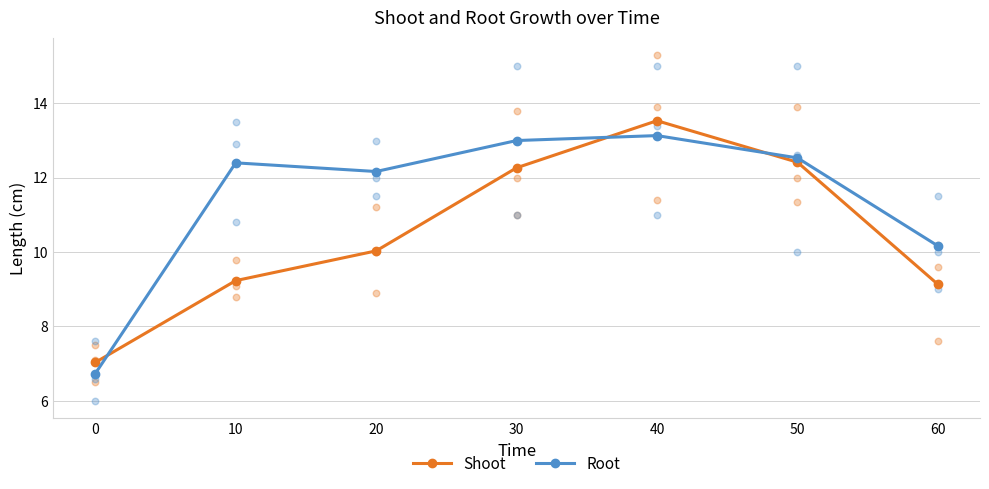

Which series reaches the maximum Y coordinate?

Shoot